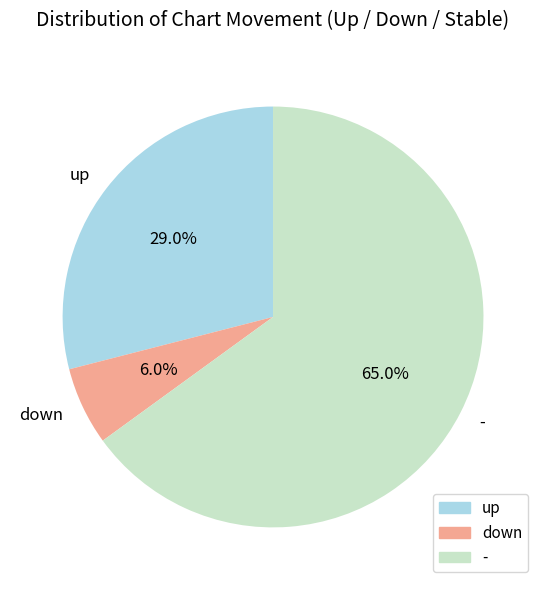

To the nearest percent, what is the average slice percentage?

33%